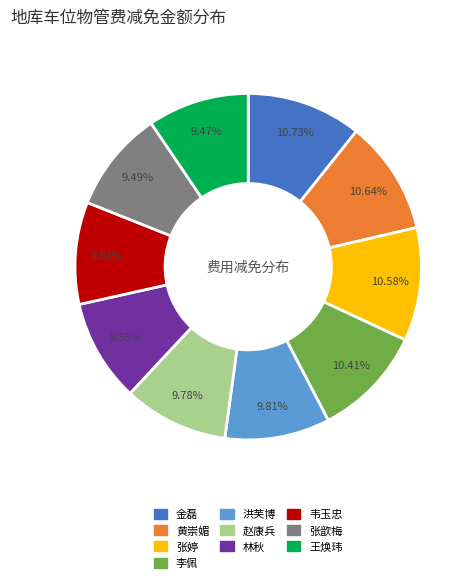

Does any single category account for the majority?

No